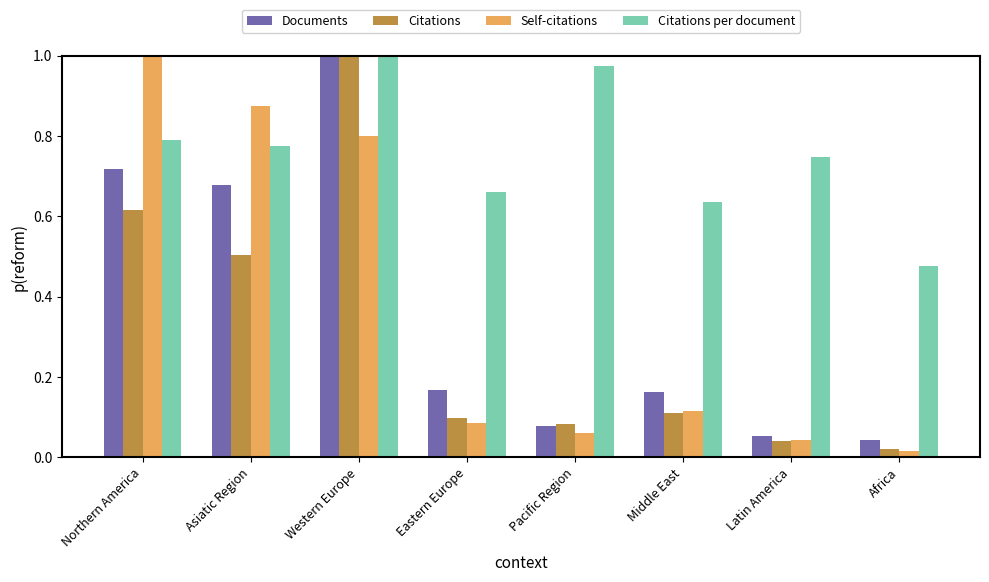

What is the sum of all Citations per document values?

6.1